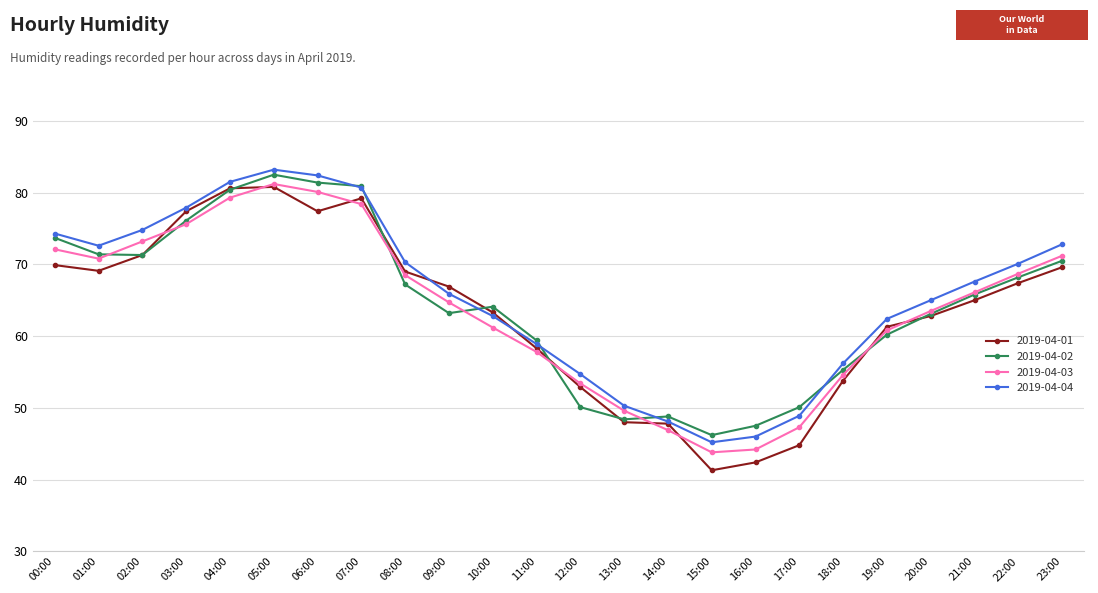

True or false: 2019-04-02 has more than 0 interior local peaks.

True